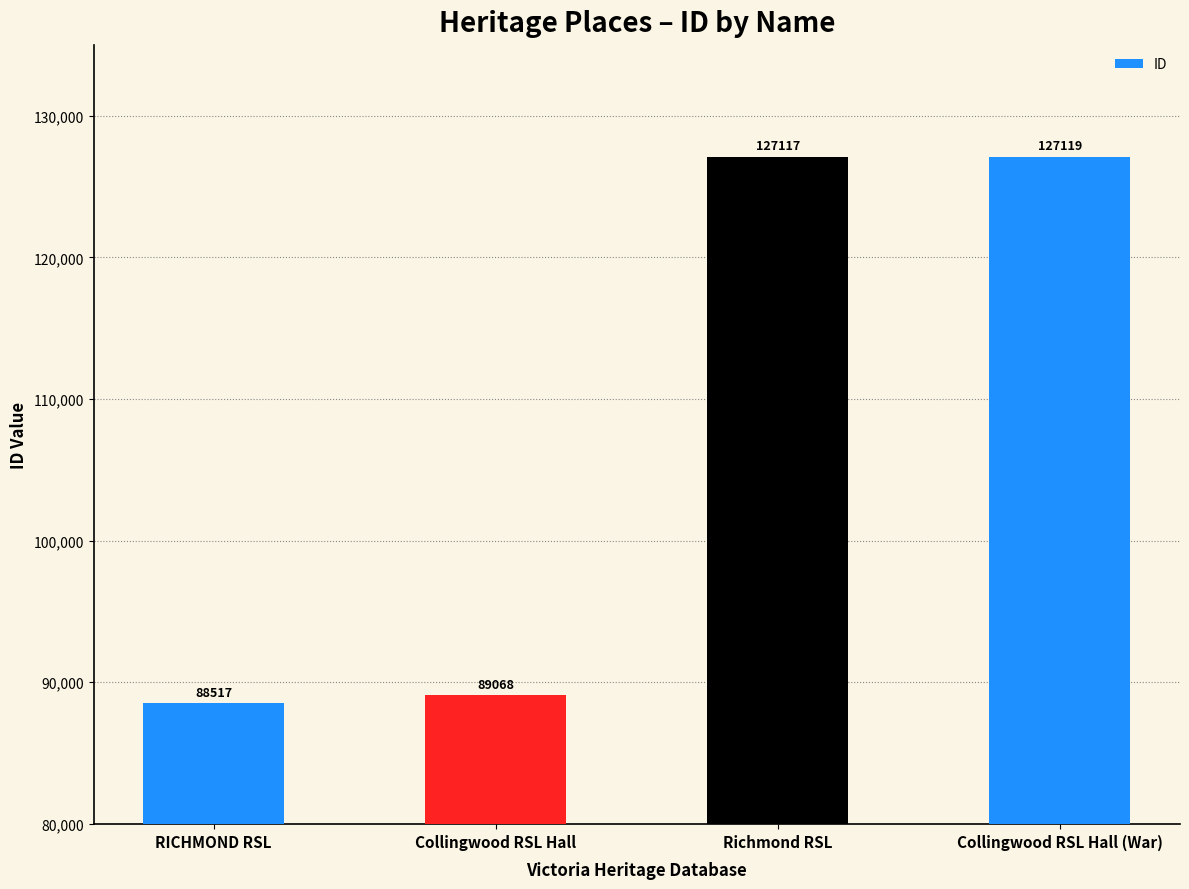

Where is the data nearest to the value 107818?

Collingwood RSL Hall